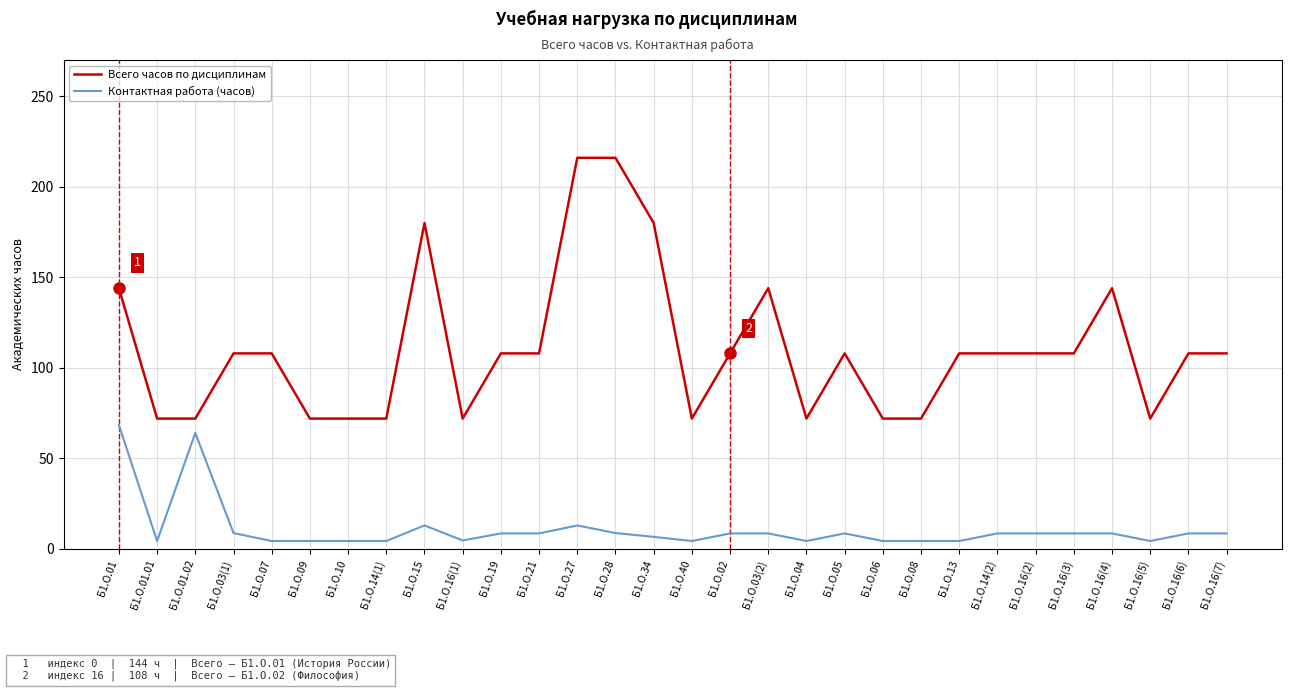

How many values in the Контактная работа (часов) series are below 8?

13